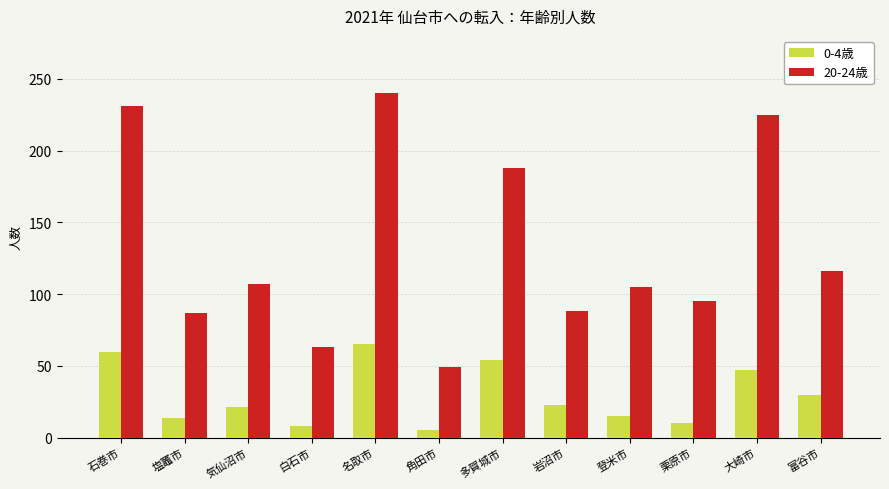

How many categories are shown in the chart?

12